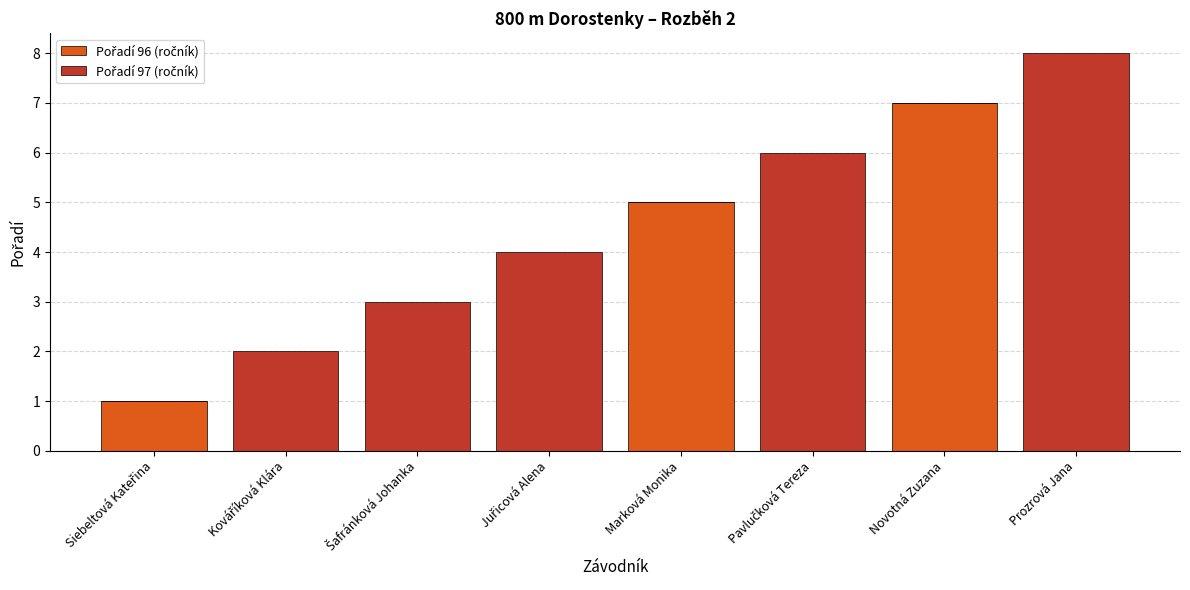

What is the total value across all series at Prozrová Jana?

8